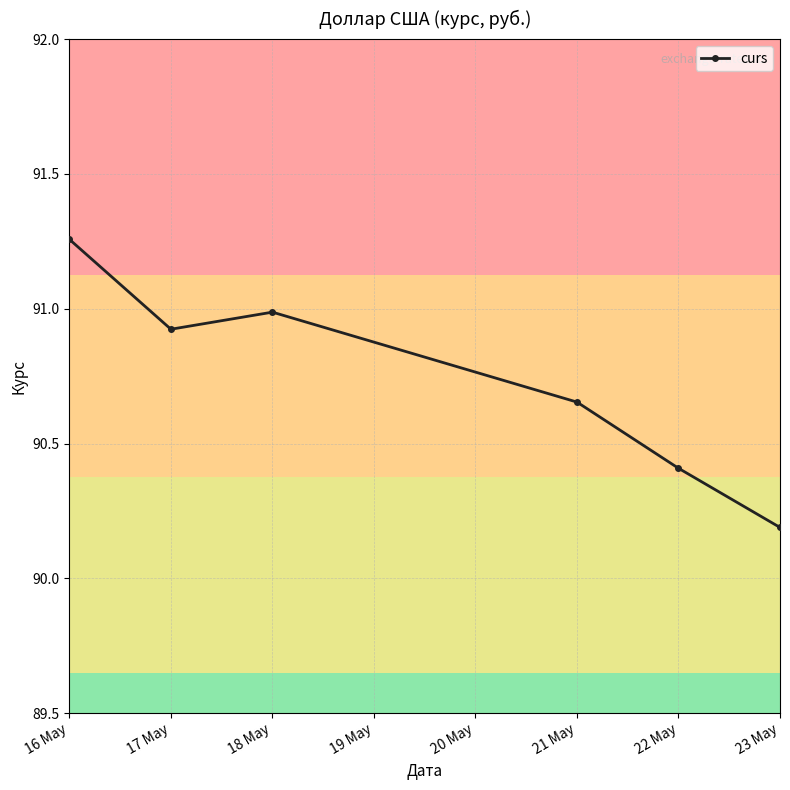

What is the label of the 4th point from the left?

21 May